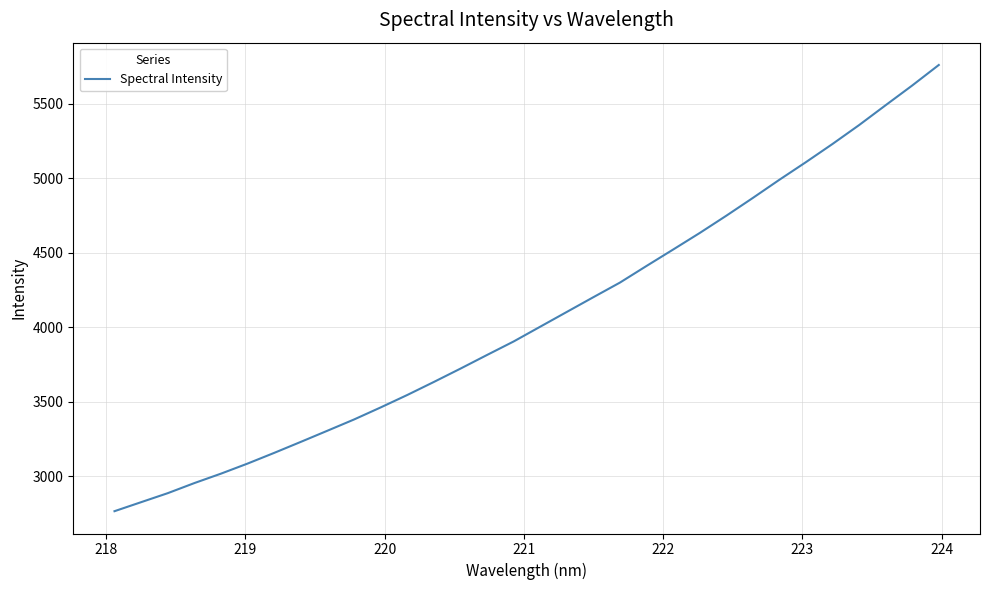

Count the number of categories in the chart.

32